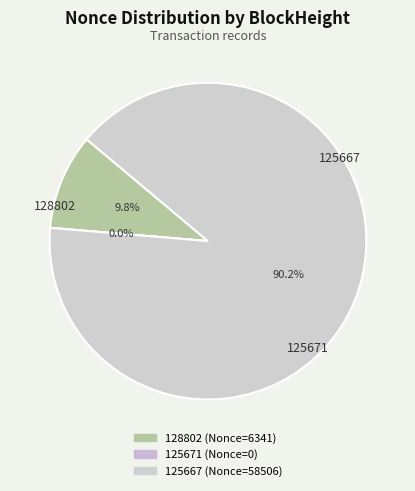

Is there any slice that represents more than half of the pie?

Yes